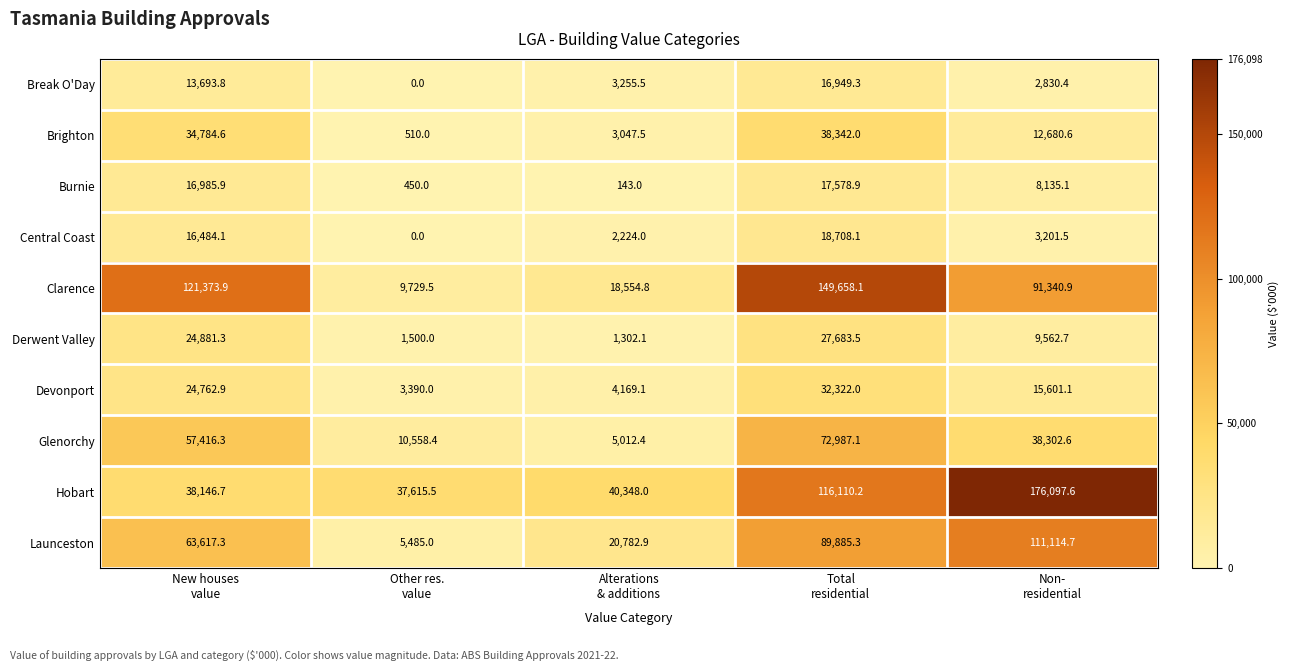

Which series has the widest spread of values?

Clarence